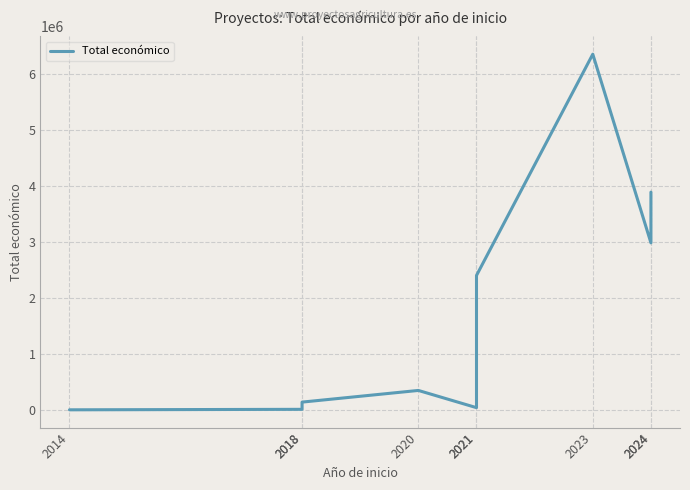

Where is the first local minimum?

2021